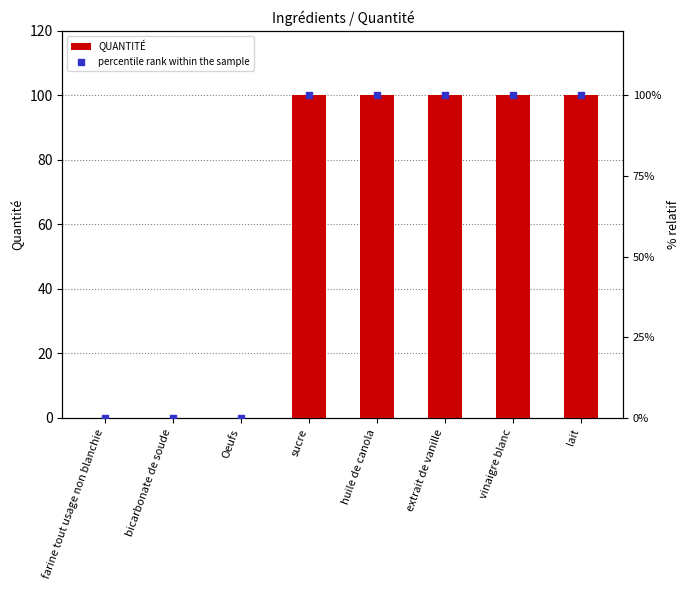

At how many categories does at least one series exceed 52?

5